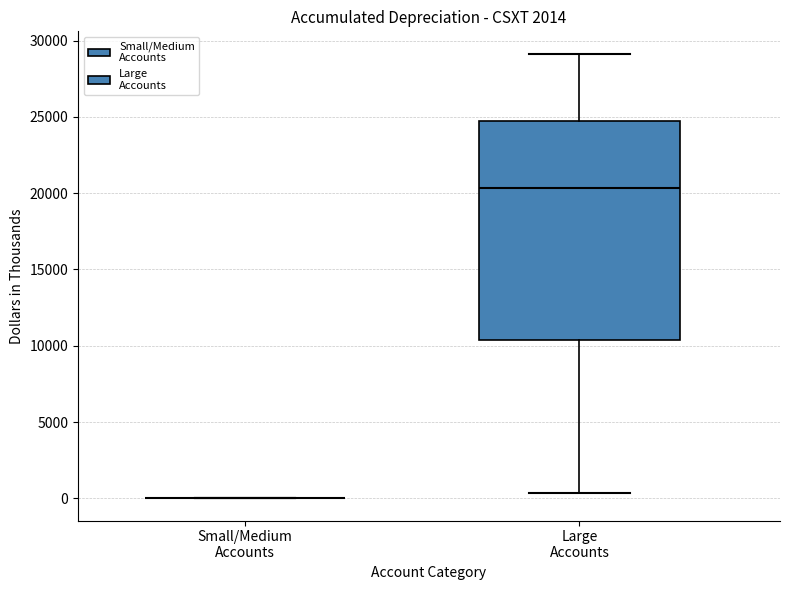

Where is the lower edge of the box for Large Accounts on the y-axis? The values are not printed on the chart, so give them approximately, as read against the axis.

10500